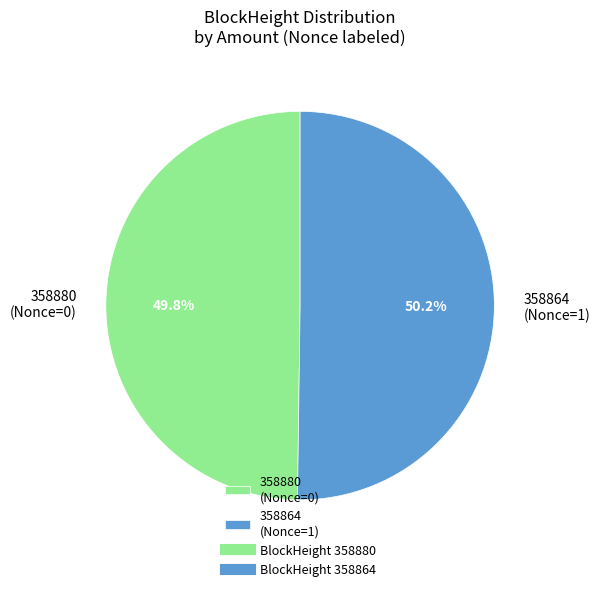

How many segments does this pie chart have?

2